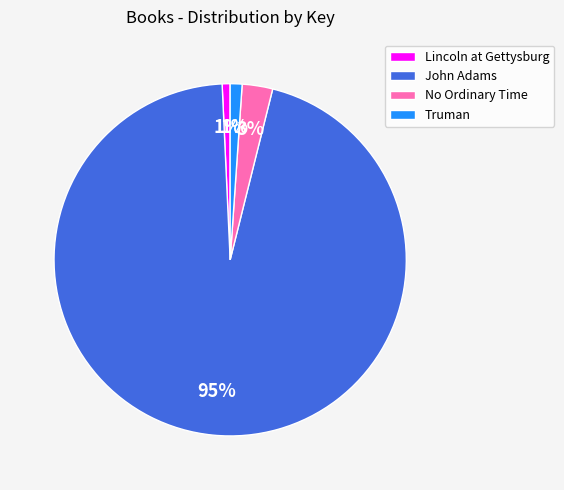

To the nearest percent, what percentage of the pie is No Ordinary Time?

3%